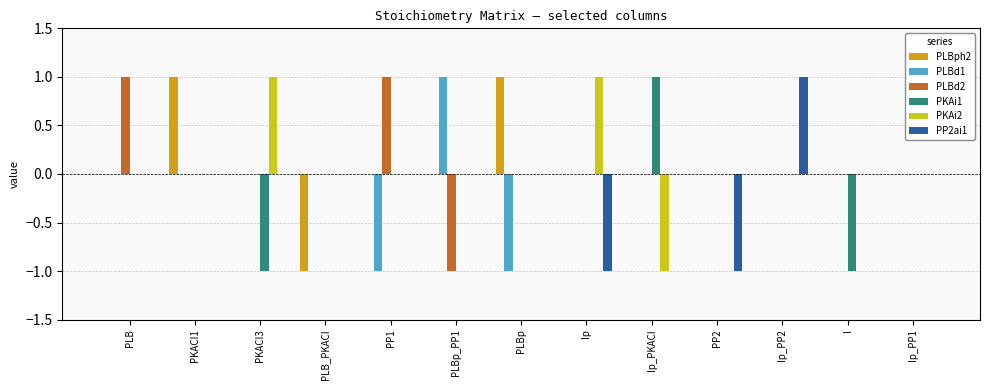

Between Ip and Ip_PP2, which series saw the biggest shift?

PP2ai1